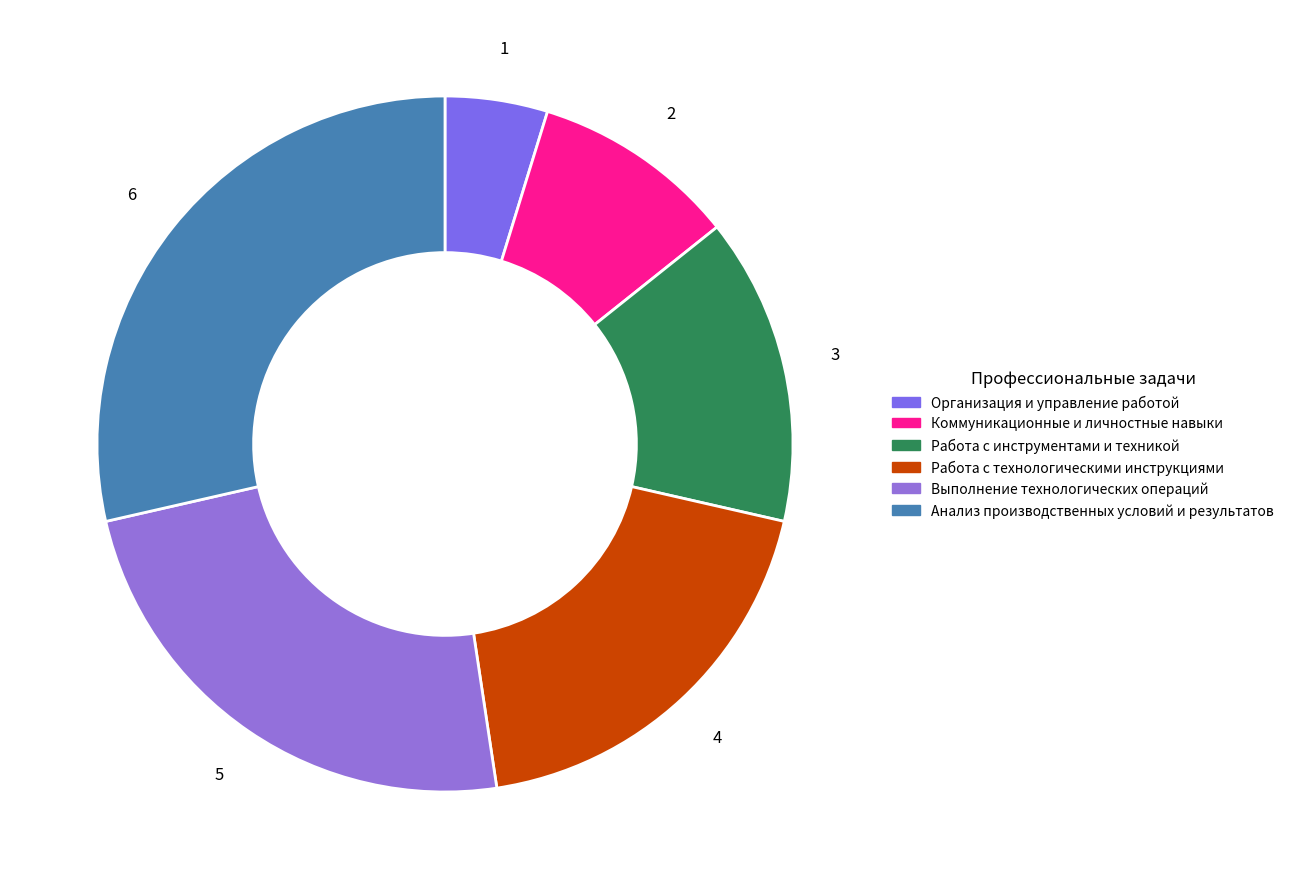

Between Работа с инструментами и техникой and Работа с технологическими инструкциями, which is larger?

Работа с технологическими инструкциями